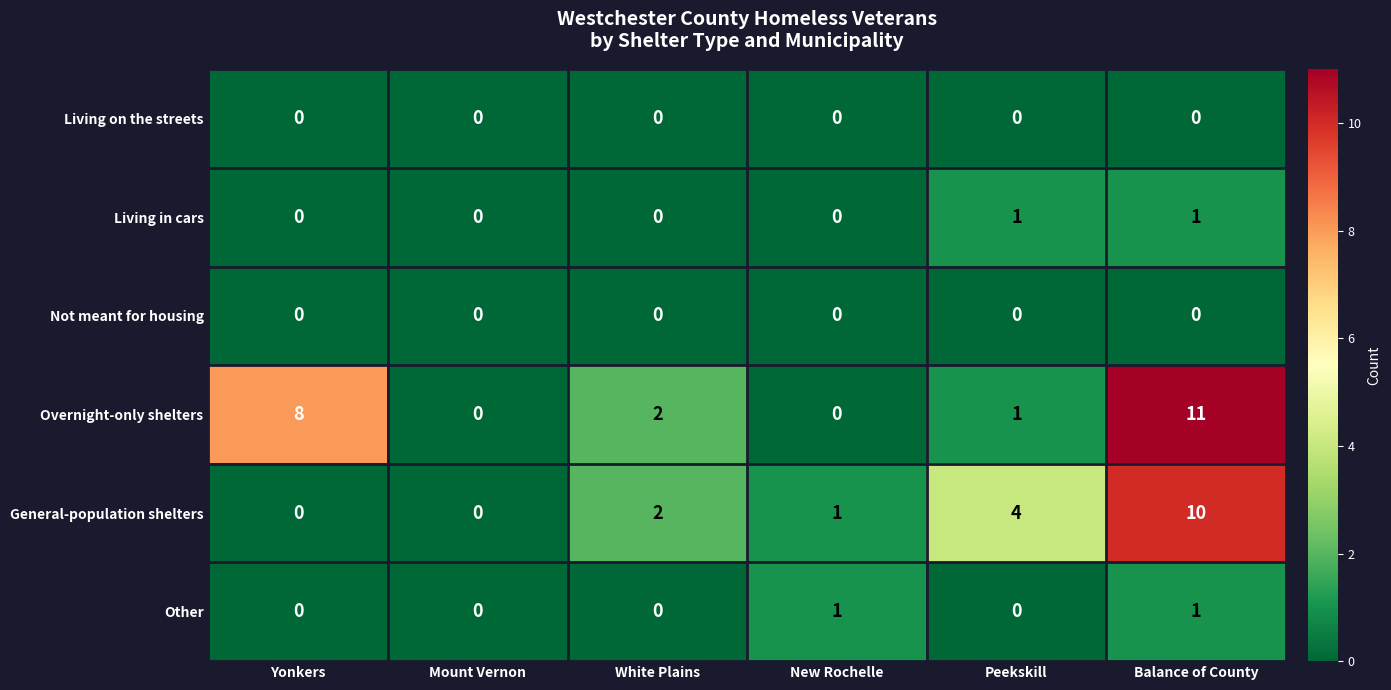

Which label corresponds to the largest value in the chart?

Balance of County